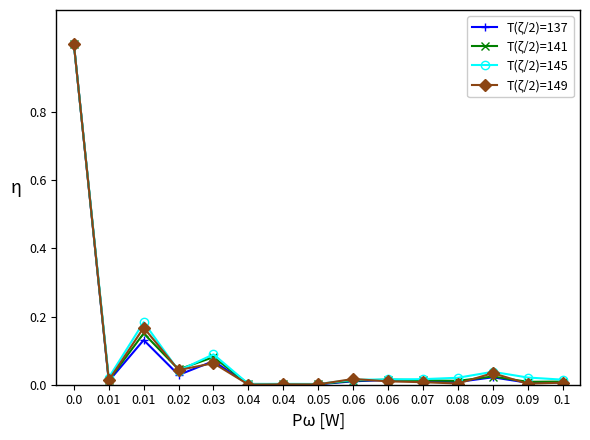

Reading left to right, list all the values displayed in this chart.

Helt ledige: 0.0=1.0	0.01=0.0	0.01=0.1	0.02=0.0	0.03=0.1	0.04=0.0	0.04=0.0	0.05=0.0	0.06=0.0	0.06=0.0	0.07=0.0	0.08=0.0	0.09=0.0	0.09=0.0	0.1=0.0
Delvis ledige: 0.0=1.0	0.01=0.0	0.01=0.2	0.02=0.0	0.03=0.1	0.04=0.0	0.04=0.0	0.05=0.0	0.06=0.0	0.06=0.0	0.07=0.0	0.08=0.0	0.09=0.0	0.09=0.0	0.1=0.0
Arbeidssøkere på tiltak: 0.0=1.0	0.01=0.0	0.01=0.2	0.02=0.0	0.03=0.1	0.04=0.0	0.04=0.0	0.05=0.0	0.06=0.0	0.06=0.0	0.07=0.0	0.08=0.0	0.09=0.0	0.09=0.0	0.1=0.0
Tilgang ledige stillinger: 0.0=1.0	0.01=0.0	0.01=0.2	0.02=0.0	0.03=0.1	0.04=0.0	0.04=0.0	0.05=0.0	0.06=0.0	0.06=0.0	0.07=0.0	0.08=0.0	0.09=0.0	0.09=0.0	0.1=0.0